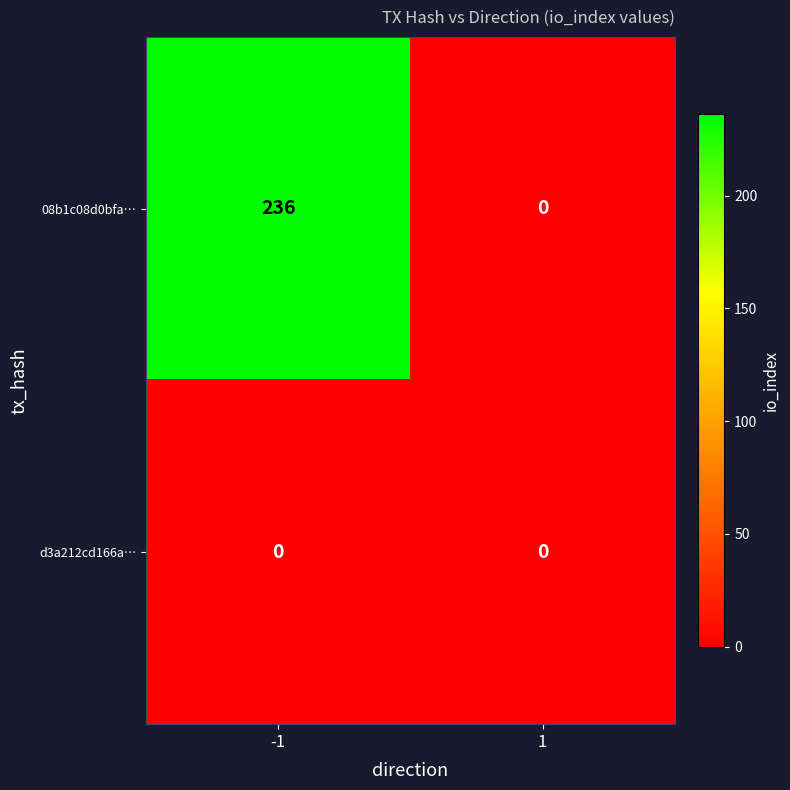

Rank the series by their maximum value, from highest to lowest.

08b1c08d0bfa…, d3a212cd166a…